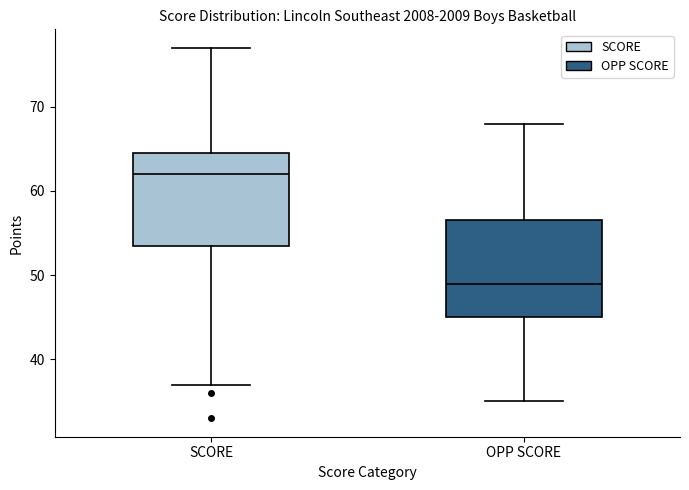

Reading left to right, transcribe this box plot: for each box, give where its median line is, the range the box spans, and where its two whiskers end, as read against the y-axis. The values are not printed on the chart, so give them approximately, as read against the axis.

SCORE: median 62, box 54 to 65, whiskers 37 to 77
OPP SCORE: median 49, box 45 to 57, whiskers 35 to 68